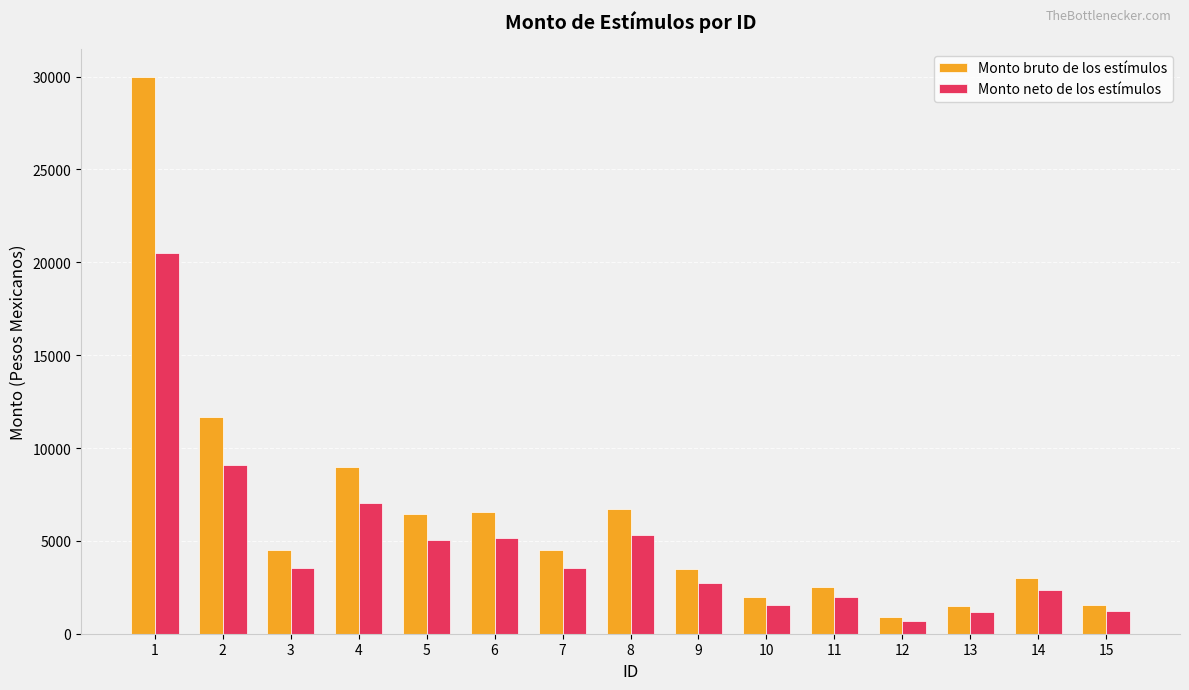

Which label corresponds to the smallest value in the chart?

12